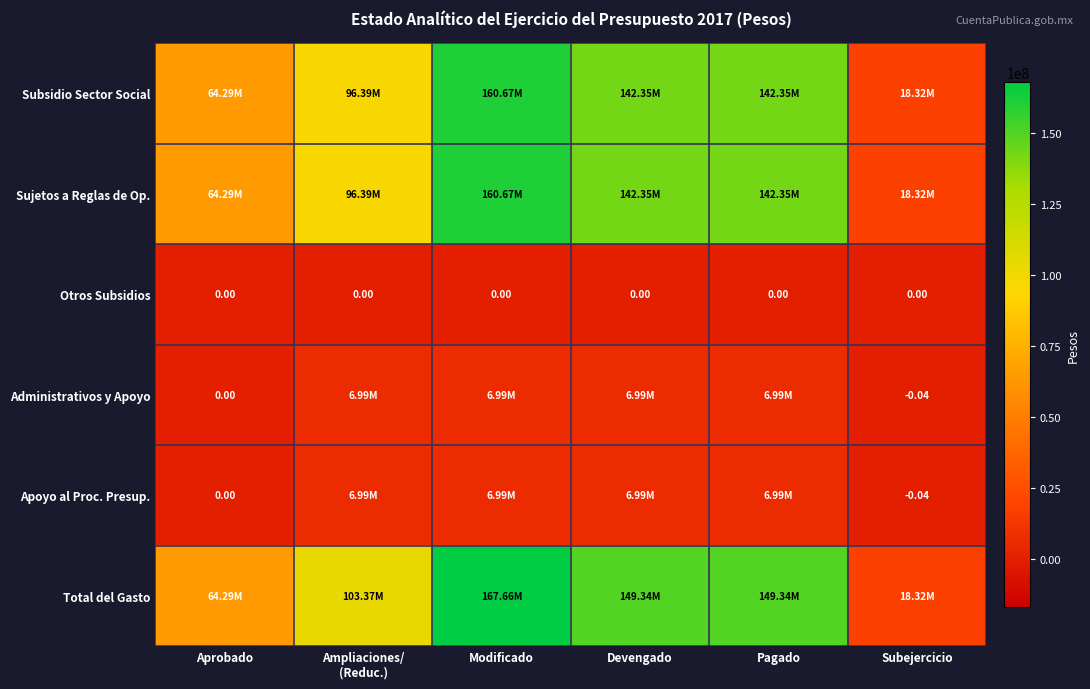

Which series has the largest total across all categories?

Total del Gasto